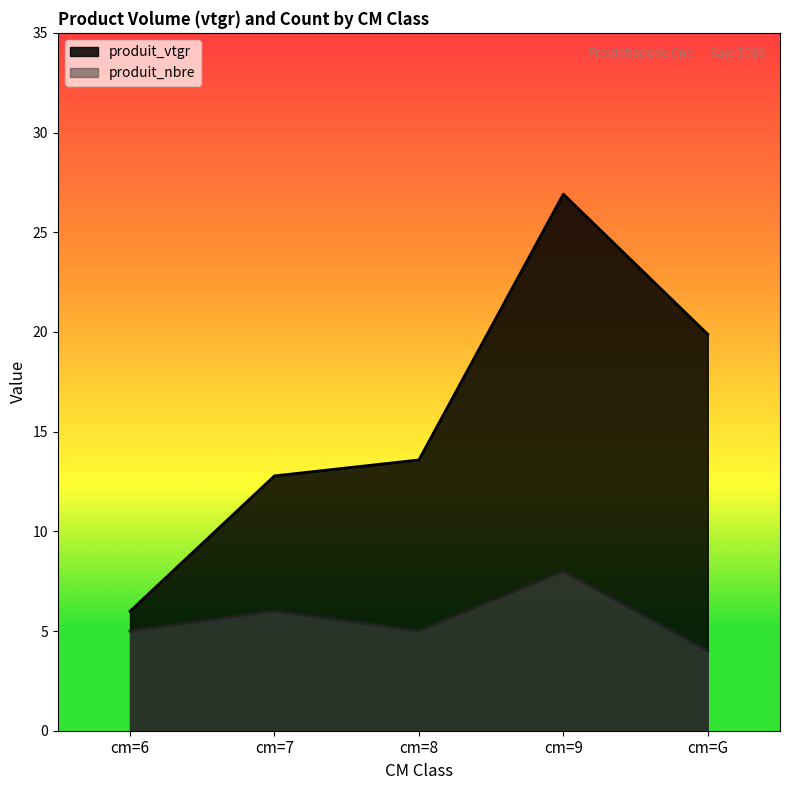

What is the sum of the produit_nbre values at cm=9 and cm=6?

13.0